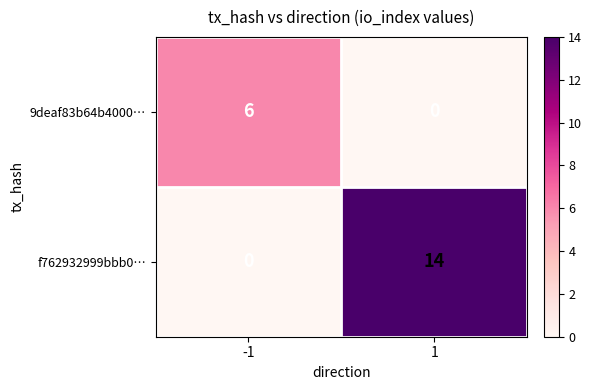

What is the difference between the maximum and minimum values in the 9deaf83b64b4000… series?

6